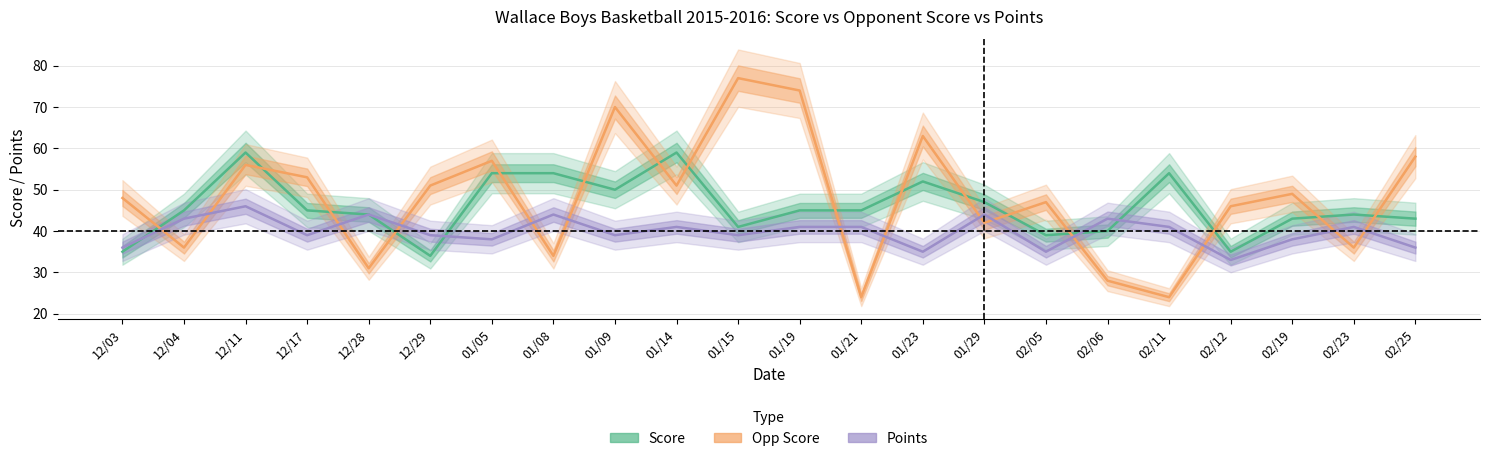

True or false: Opp Score and Score cross at least once.

True